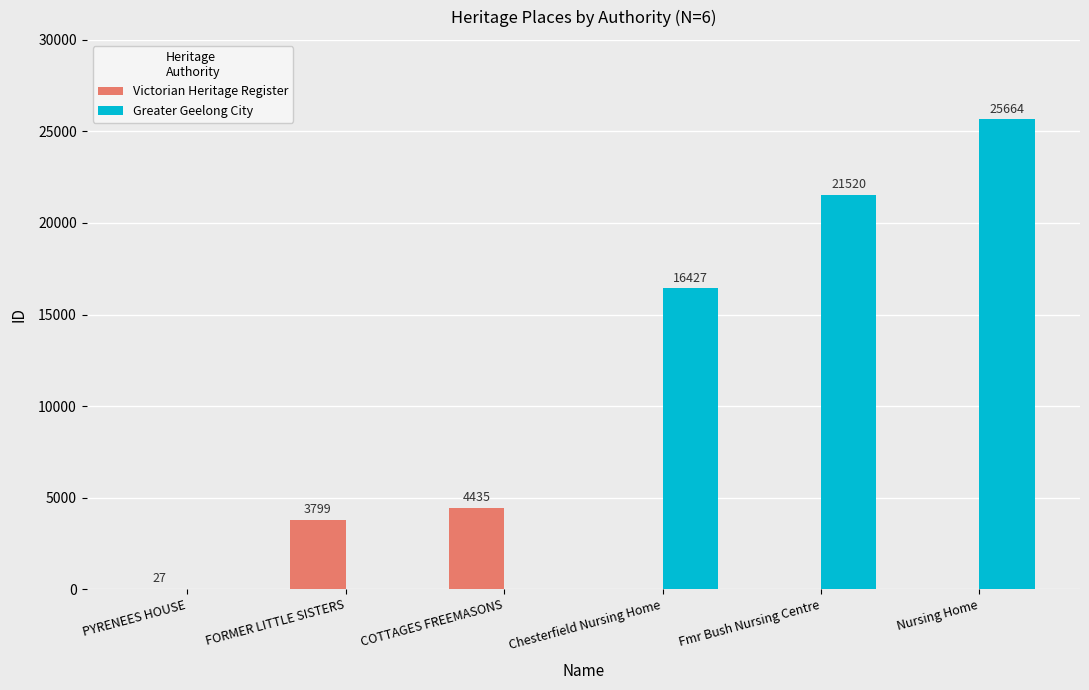

Reading right to left, list all the values displayed in this chart.

Victorian Heritage Register: Nursing Home=0	Fmr Bush Nursing Centre=0	Chesterfield Nursing Home=0	COTTAGES FREEMASONS=4435	FORMER LITTLE SISTERS=3799	PYRENEES HOUSE=27
Greater Geelong City: Nursing Home=25664	Fmr Bush Nursing Centre=21520	Chesterfield Nursing Home=16427	COTTAGES FREEMASONS=0	FORMER LITTLE SISTERS=0	PYRENEES HOUSE=0